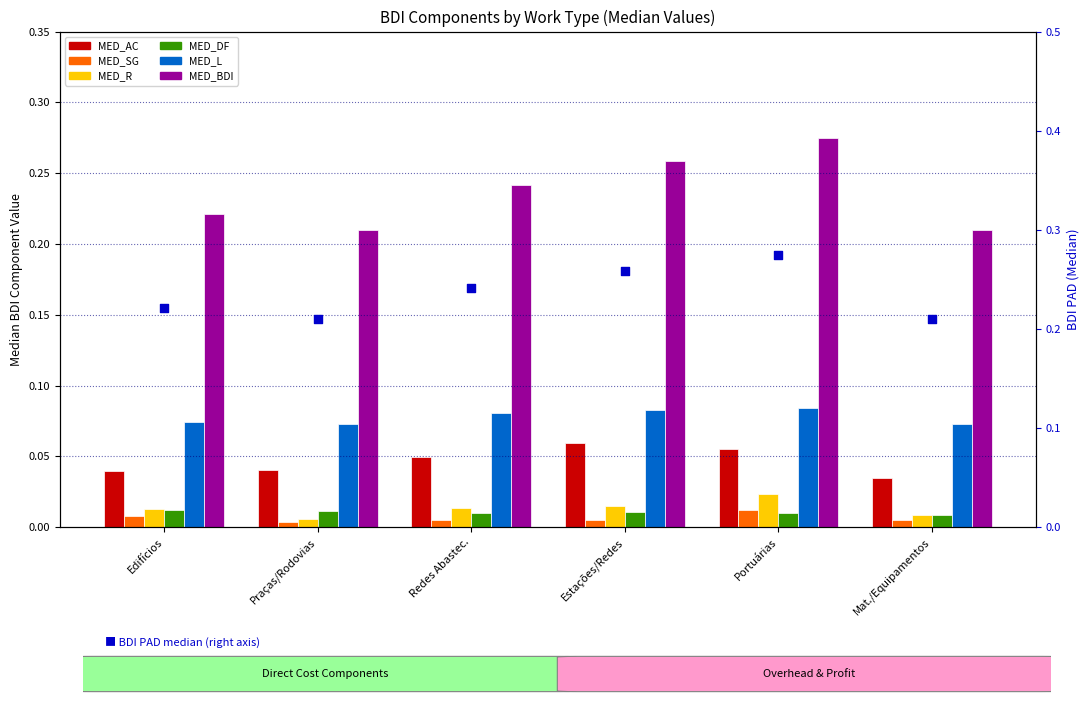

At which category is the sum across all series the highest?

Portuárias